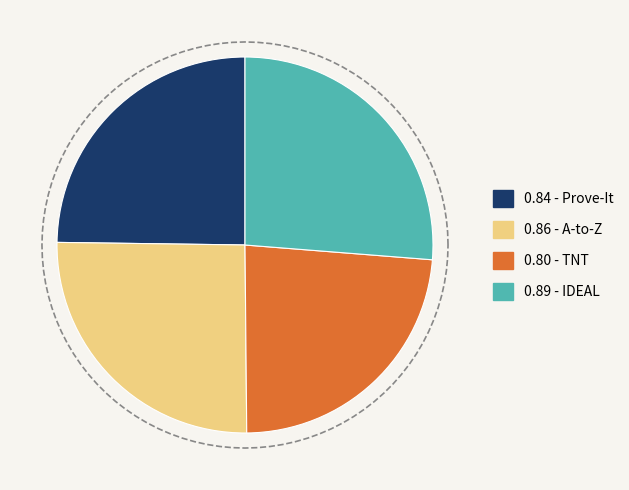

Does any single category account for the majority?

No